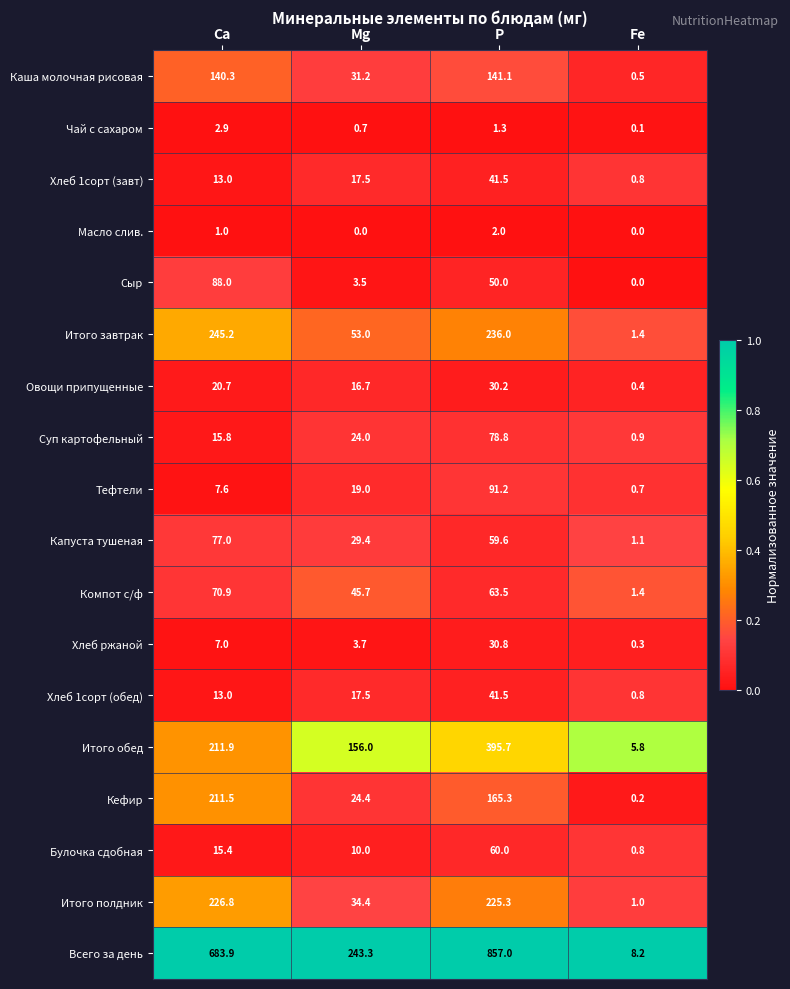

Is the value of Итого обед at Ca greater than the value of Капуста тушеная at Fe?

Yes